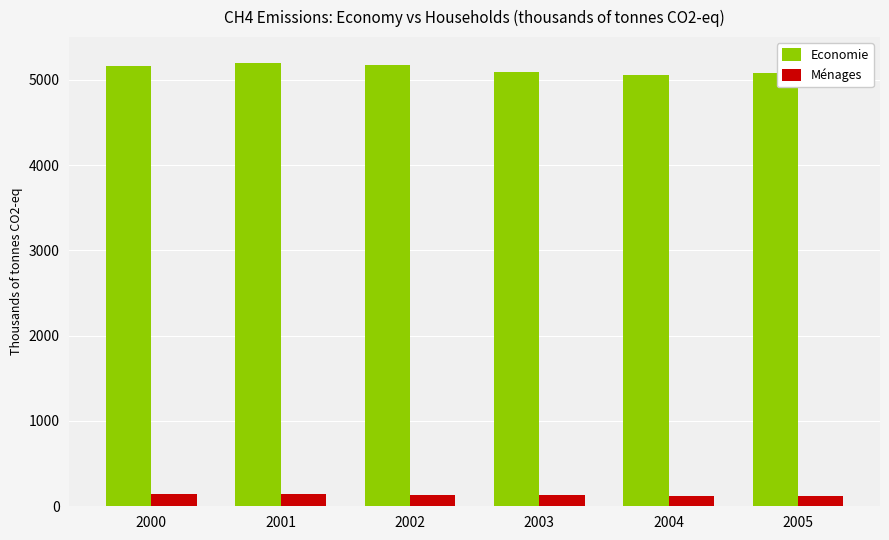

Read the Economie value at 2003.

5089.4